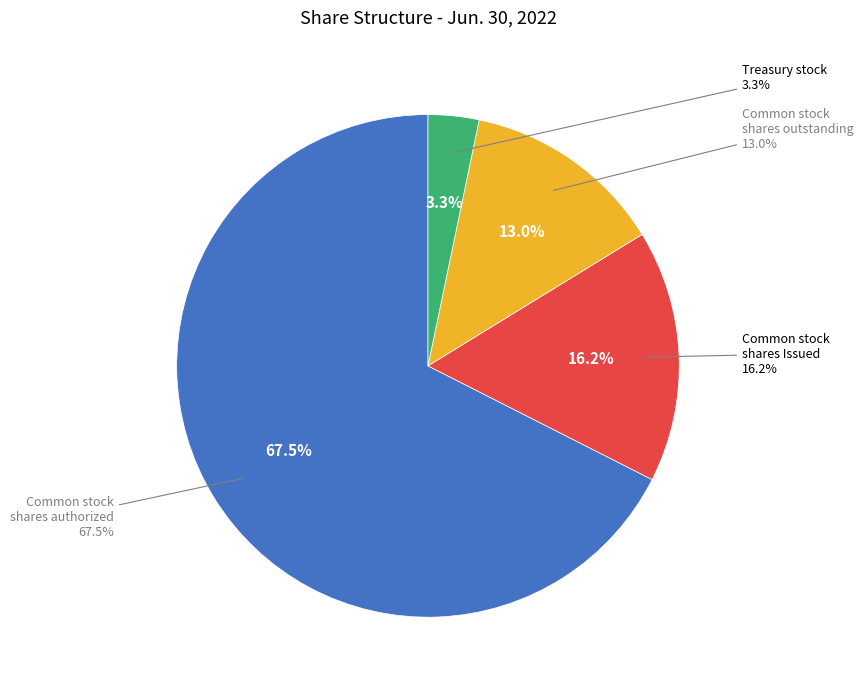

True or false: Common stock shares authorized accounts for 56% of the total.

False